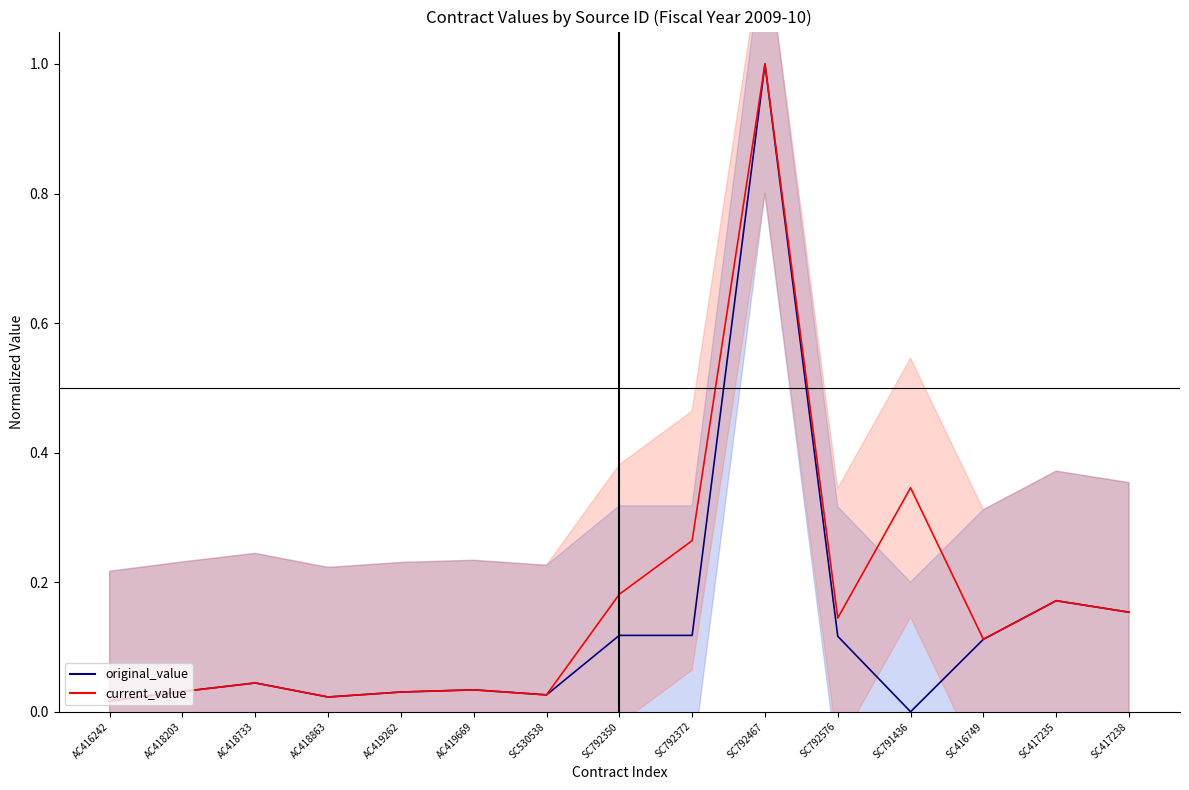

At how many categories does at least one series exceed 0?

15